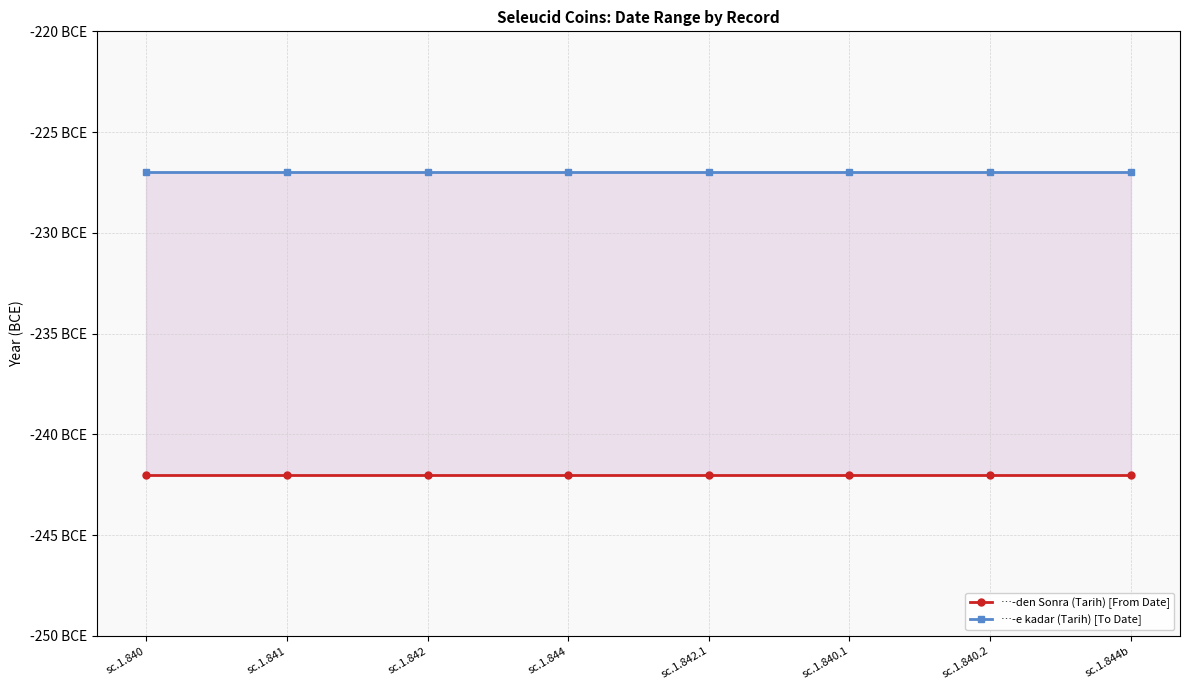

What position from the left is sc.1.840.2?

7